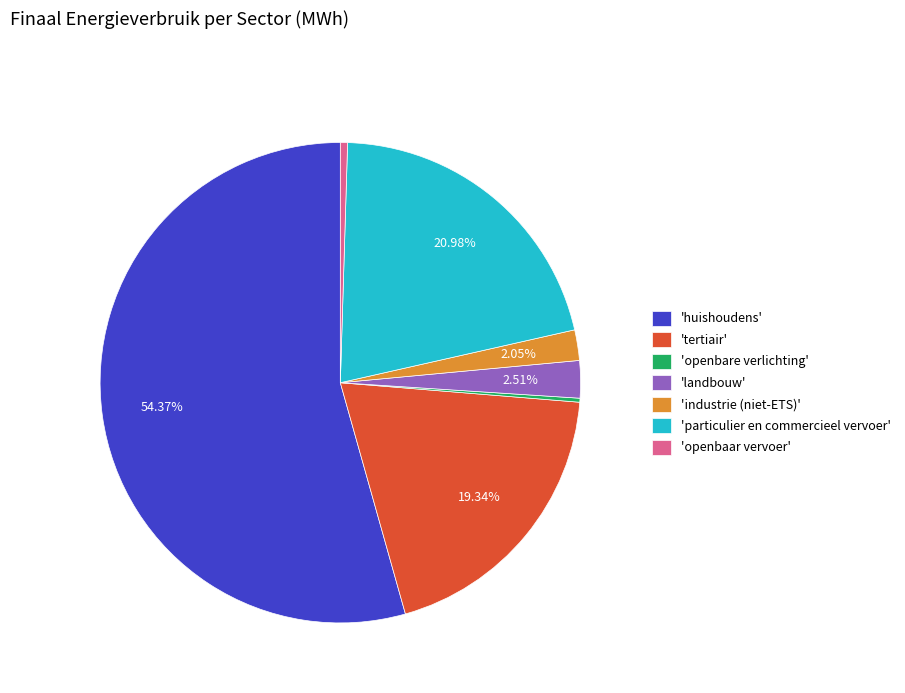

Which slice is the largest?

'huishoudens'